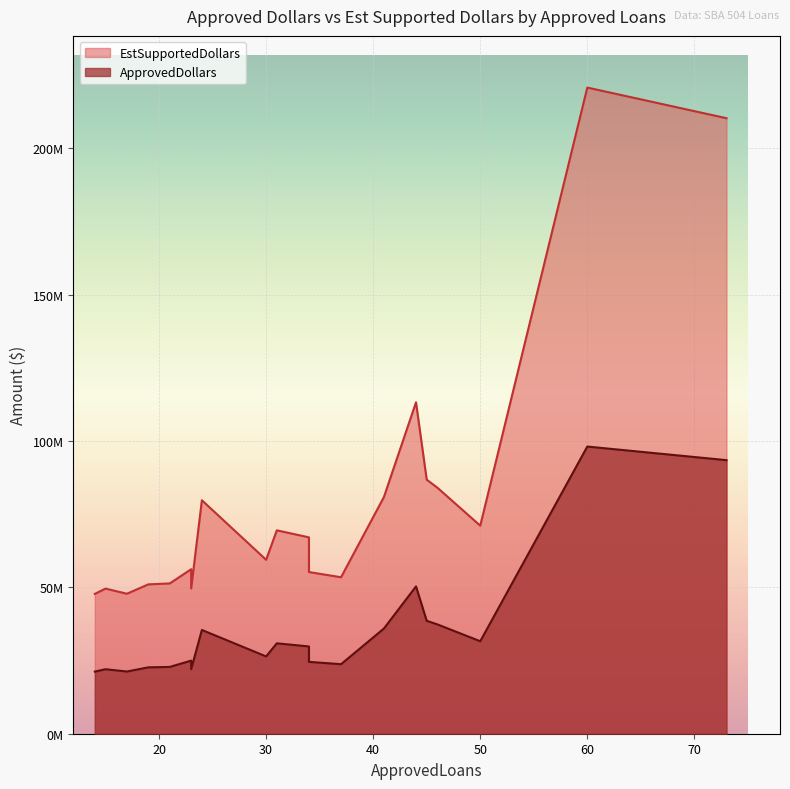

Does the chart display data point markers on the line(s)?

No